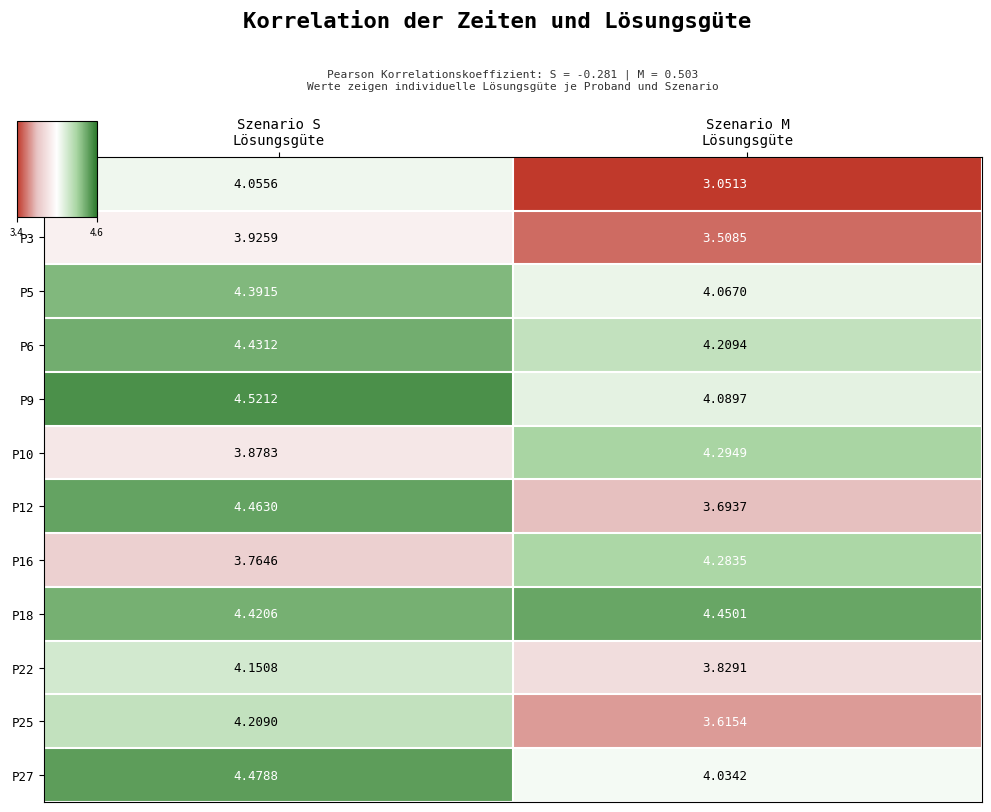

How many values in the P16 series exceed 4?

1